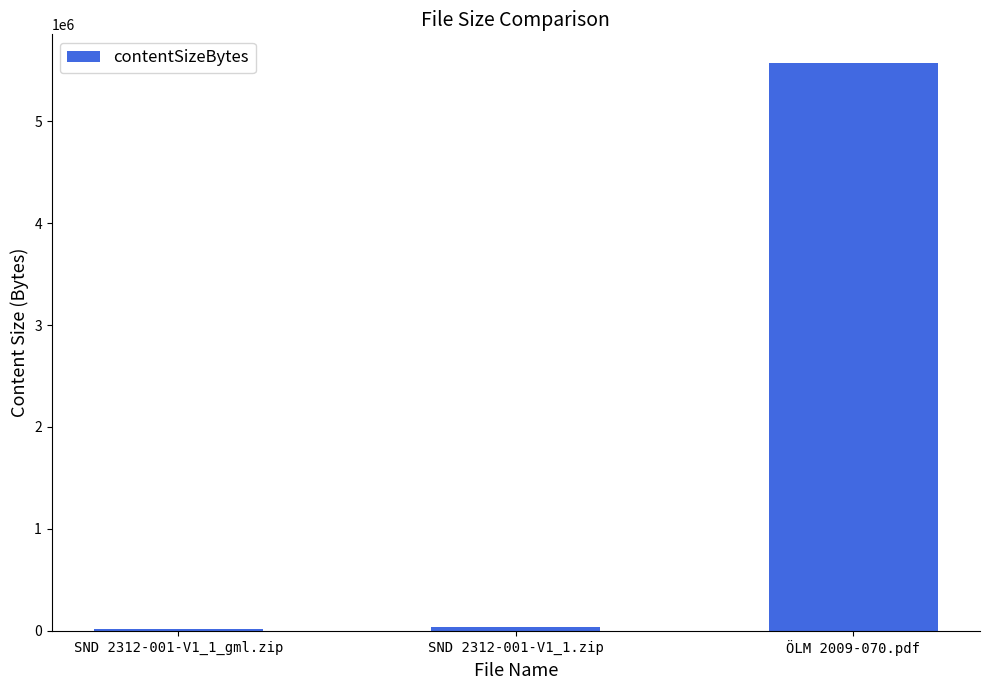

What is the change in value from SND 2312-001-V1_1_gml.zip to ÖLM 2009-070.pdf?

+5551454